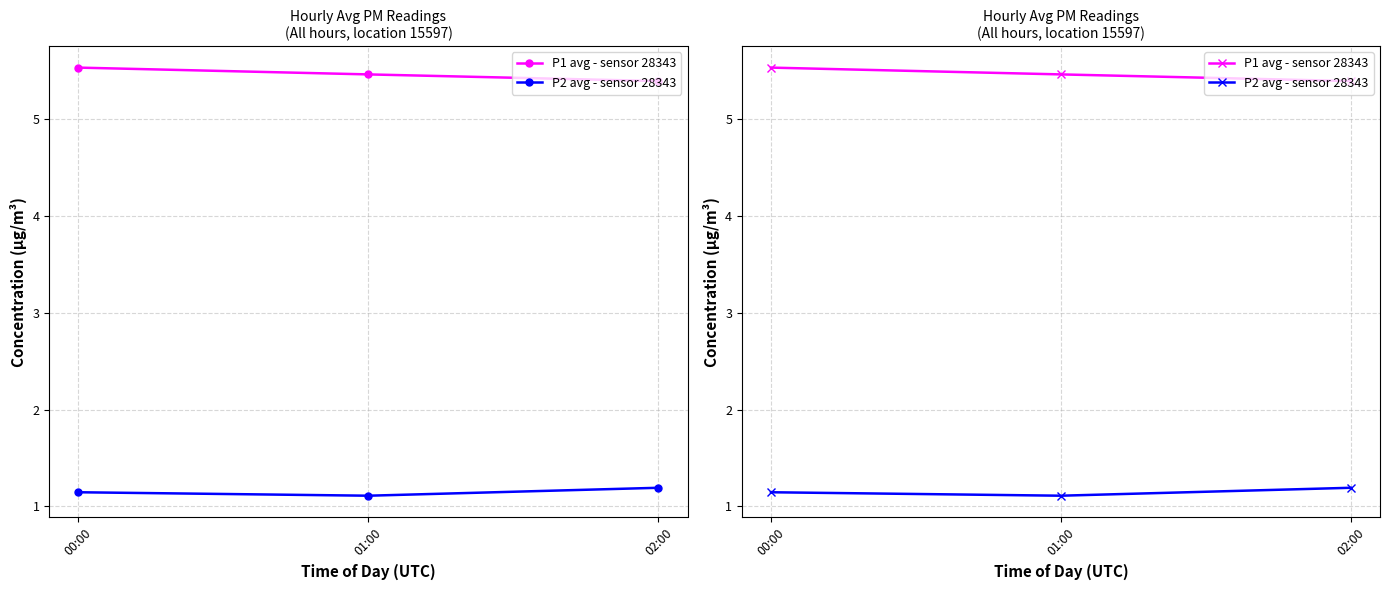

Which series has the largest total across all categories?

P1 avg - sensor 28343